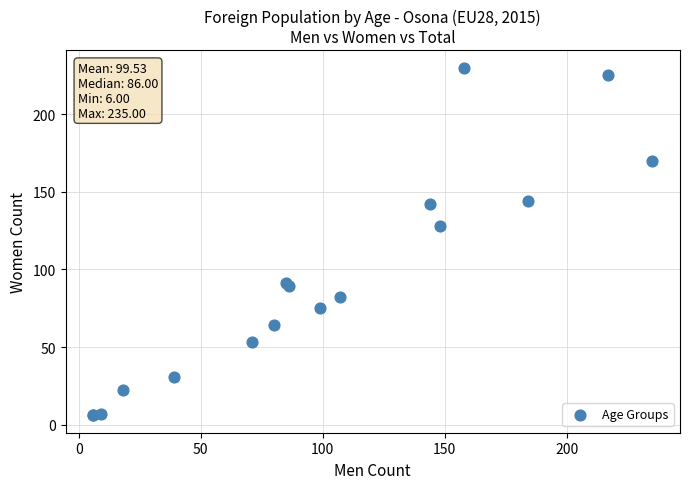

What Y value in the scatter plot is closest to 118?

128